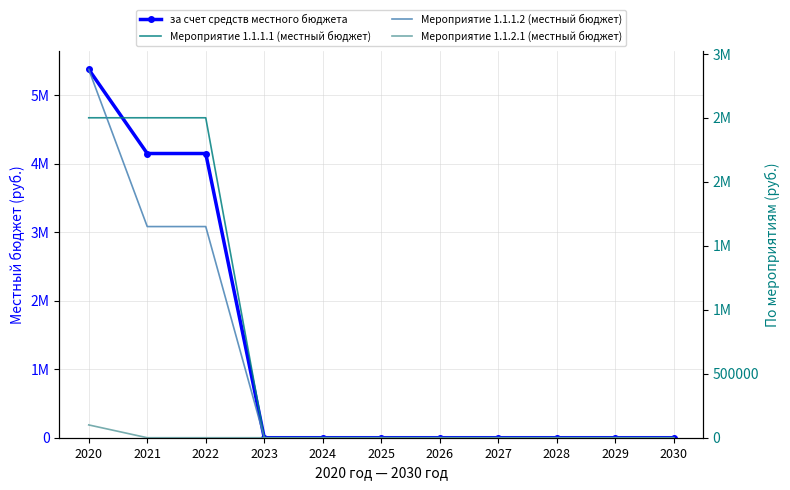

Does the chart have visible grid lines?

Yes